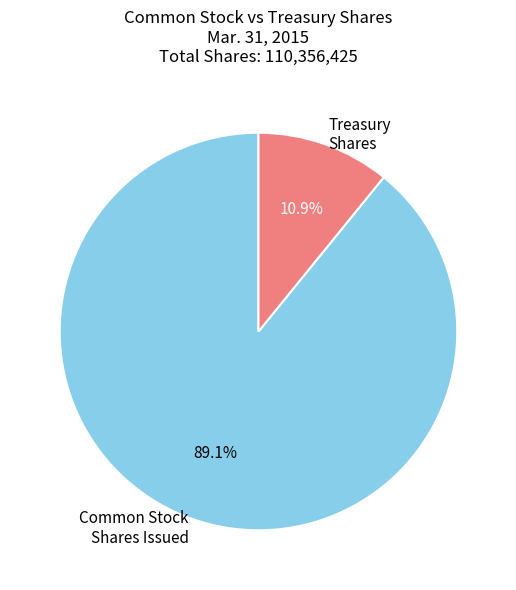

Rank the categories by value from highest to lowest.

Common Stock Shares Issued, Treasury Shares